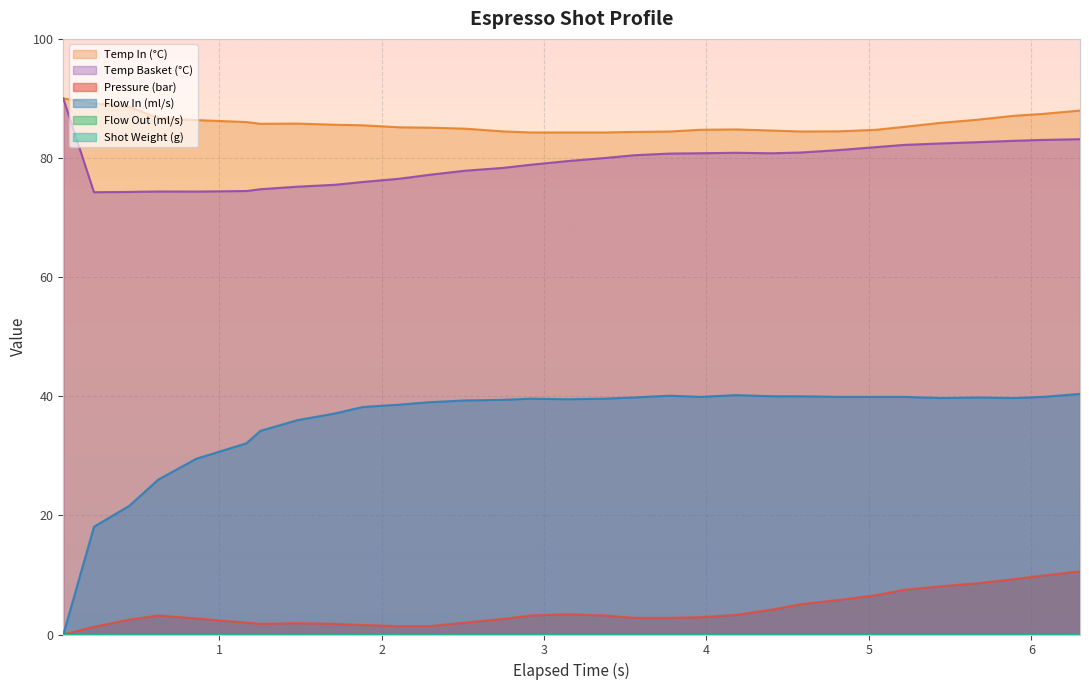

Which category has the highest value in the flow_in series?

6.3